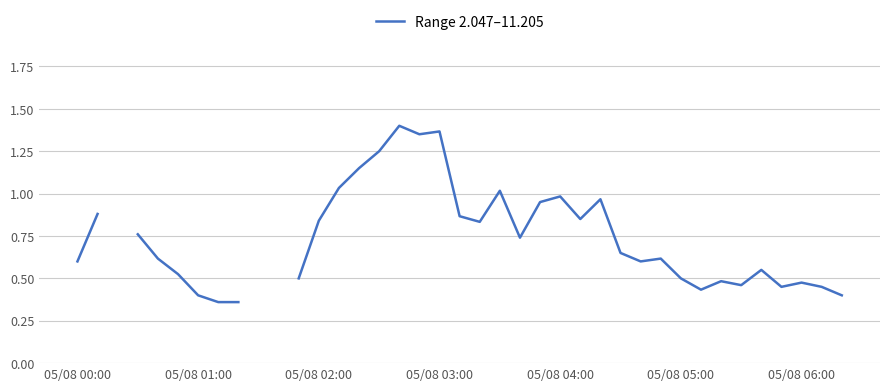

What is the greatest value displayed?

1.4